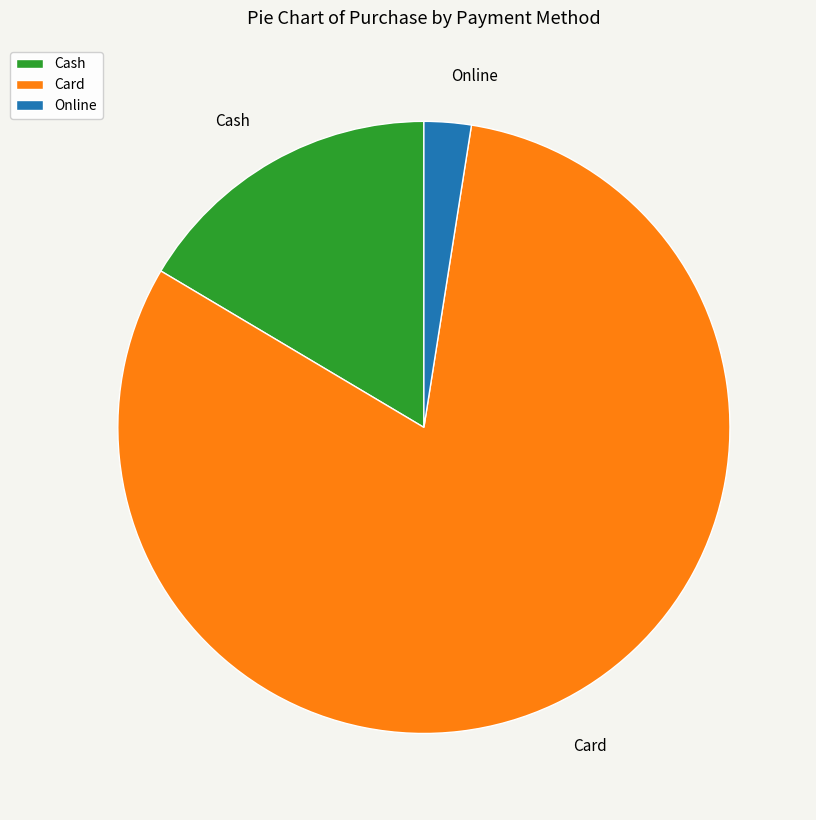

Is the sum of Card and Online greater than half?

Yes